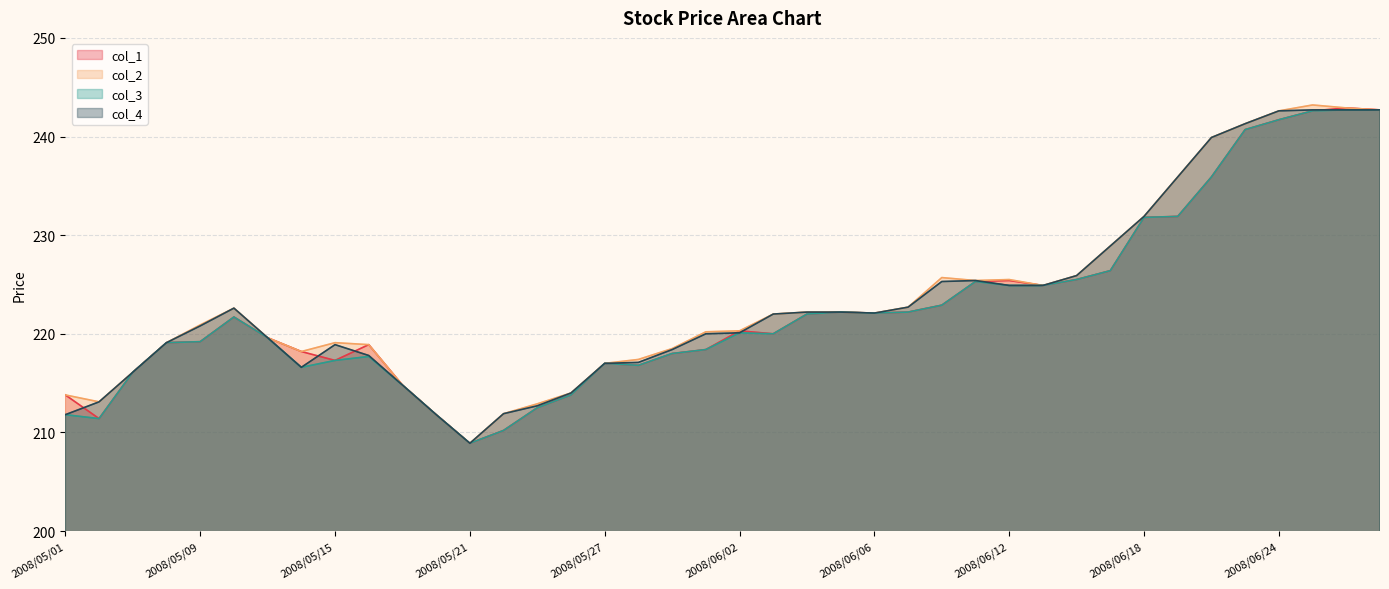

What is the difference between the maximum and minimum values in the col_4 series?

33.8